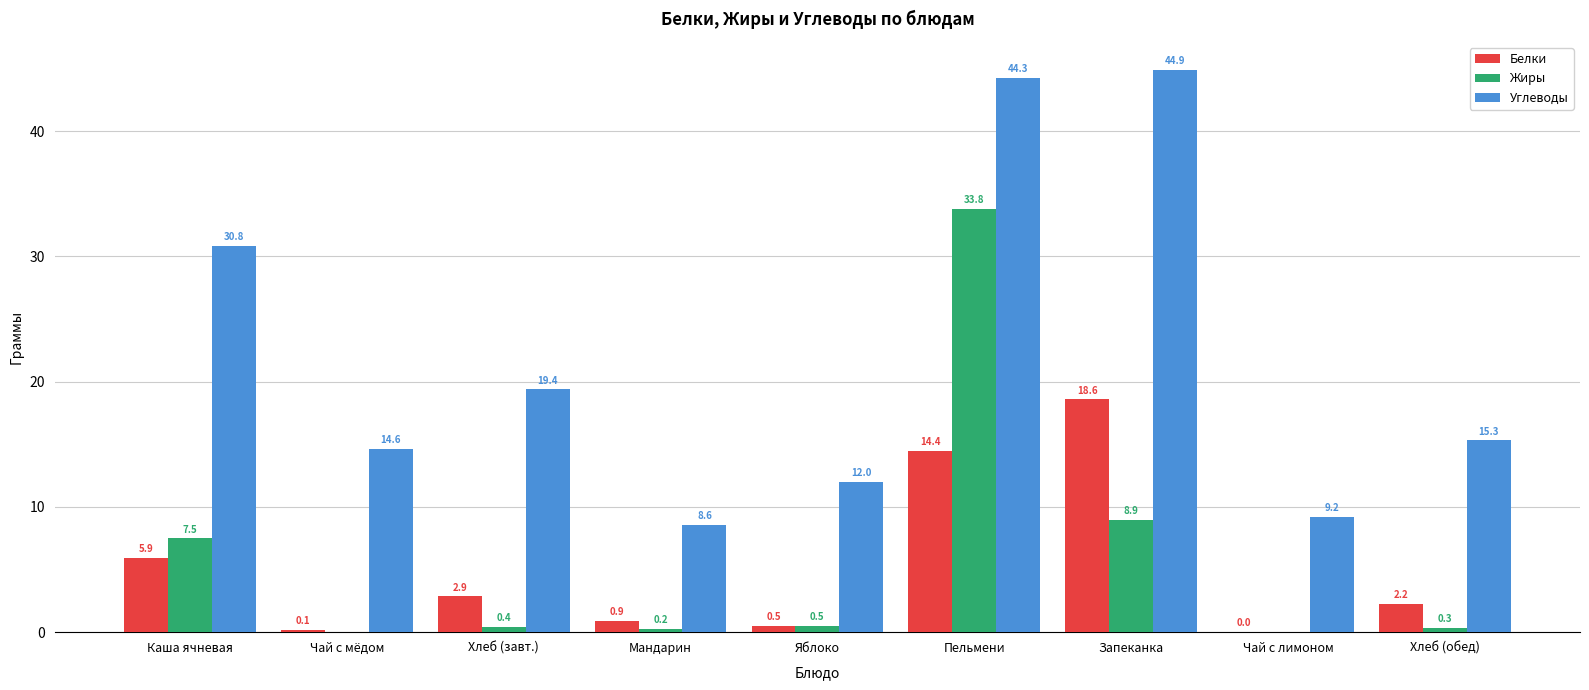

Which series has the largest total across all categories?

Углеводы